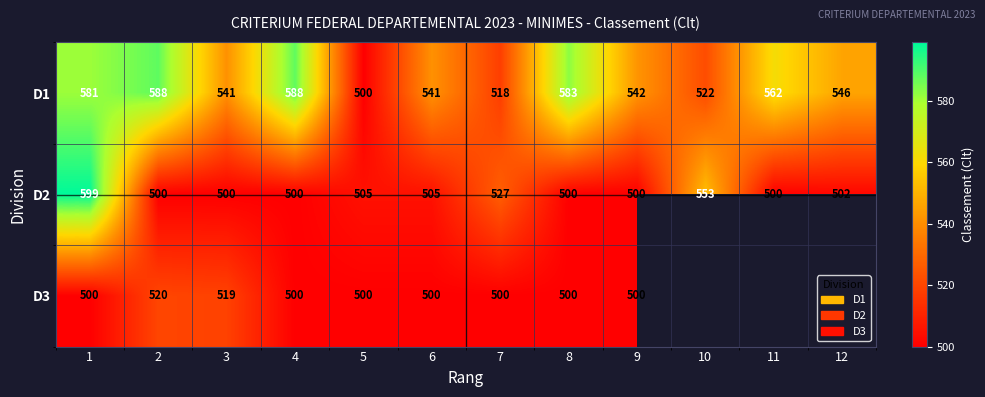

What is the total value across all series at 2?

1608